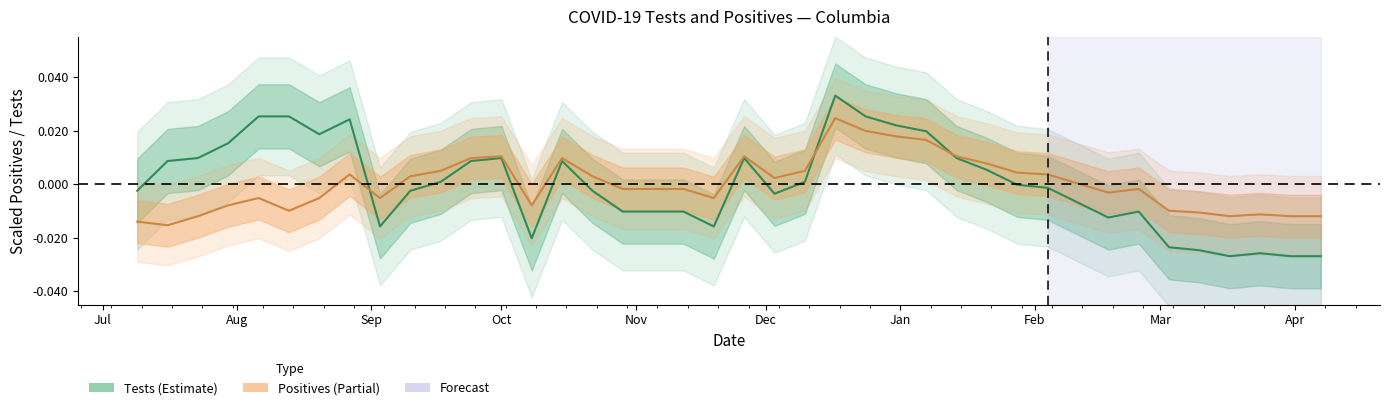

What is the difference between the maximum and minimum values in the Tests series?

0.1